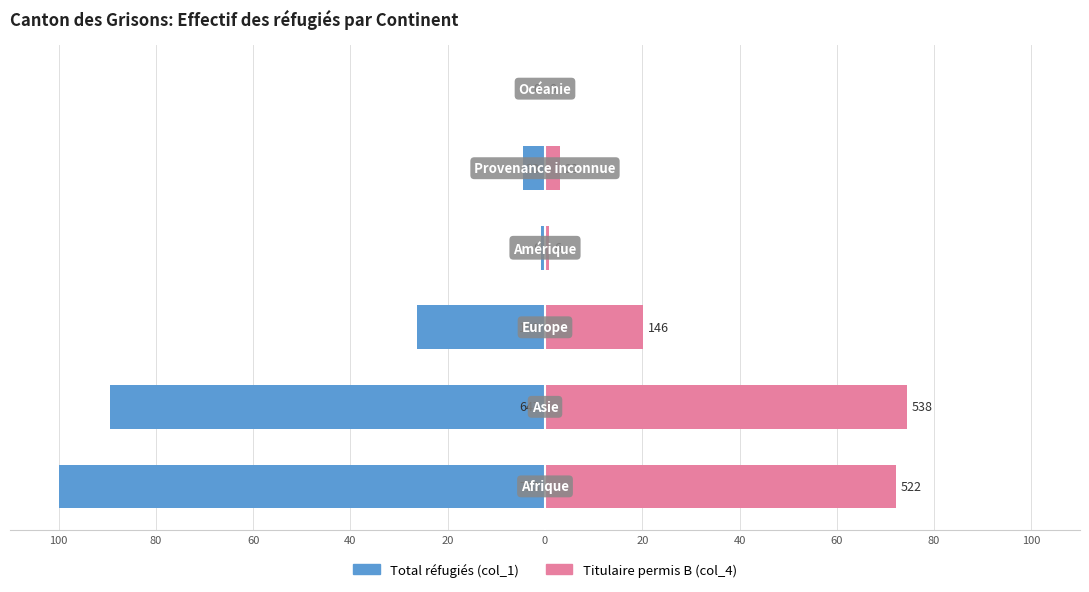

Reading right to left, what are all the values shown in this chart?

Total réfugiés (col_1): 0=0.0	20=-4.6	40=-0.8	60=-26.3	80=-89.5	100=-100.0
Titulaire permis B (col_4): 0=0.0	20=3.0	40=0.8	60=20.2	80=74.4	100=72.2